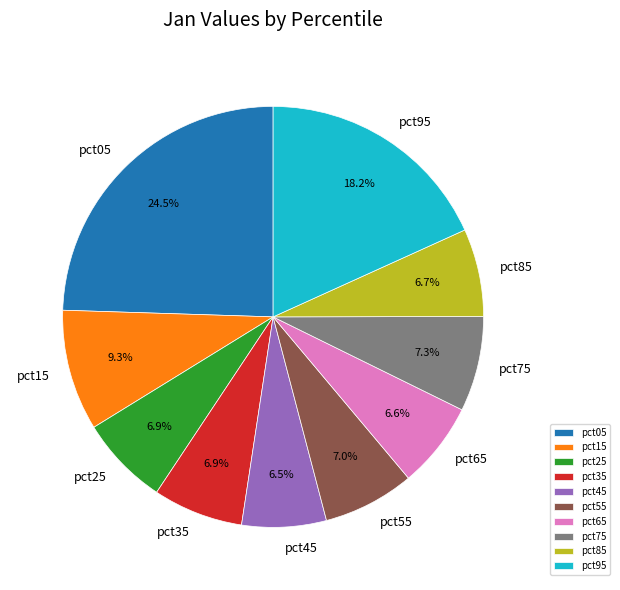

True or false: pct15 accounts for 9% of the total.

True